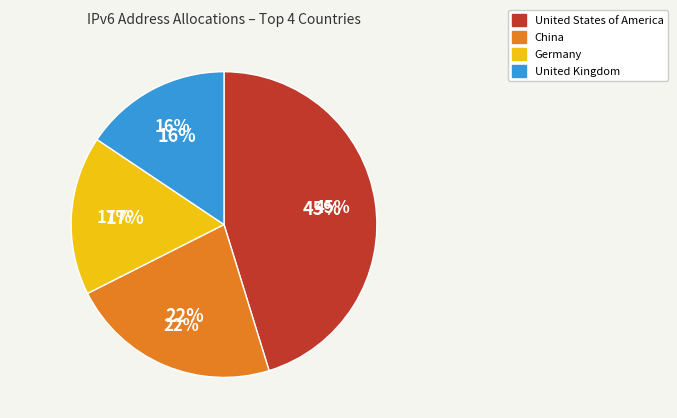

How much of the chart is everything except United States of America?

54.8%